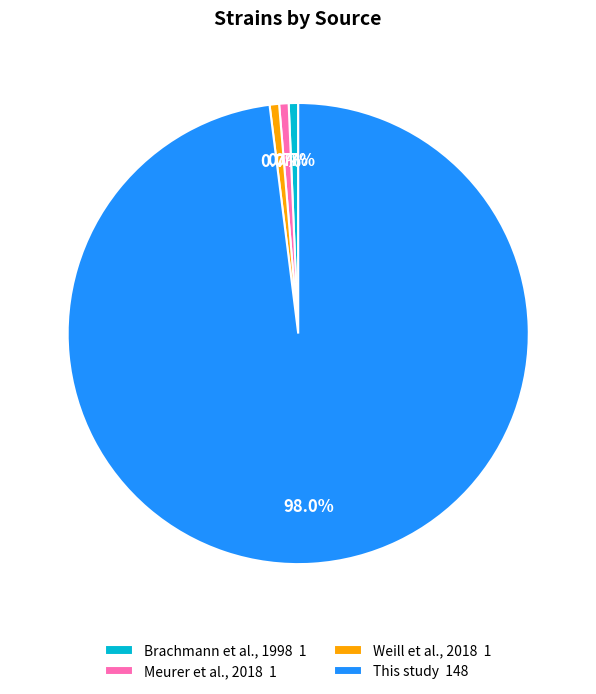

Is there a majority slice in this chart?

Yes